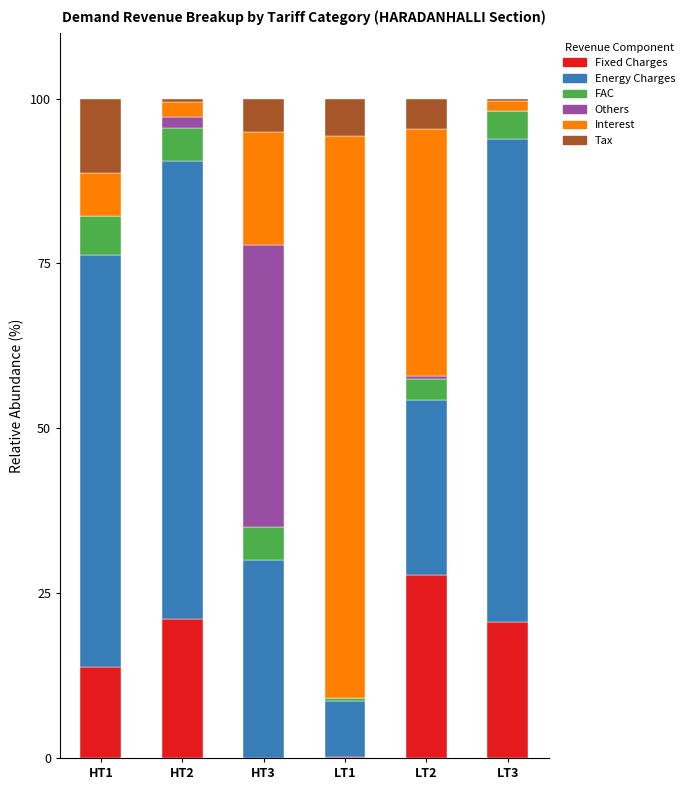

The Fixed Charges series shows -15.7 at HT3. True or false?

False